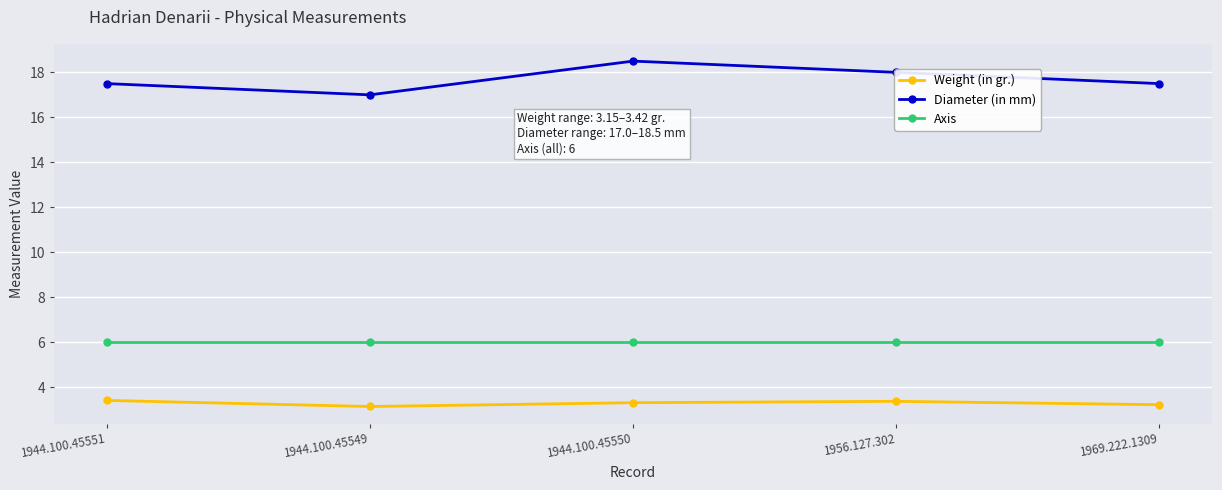

Count the Weight (in gr.) values in the range 3 to 4.

5